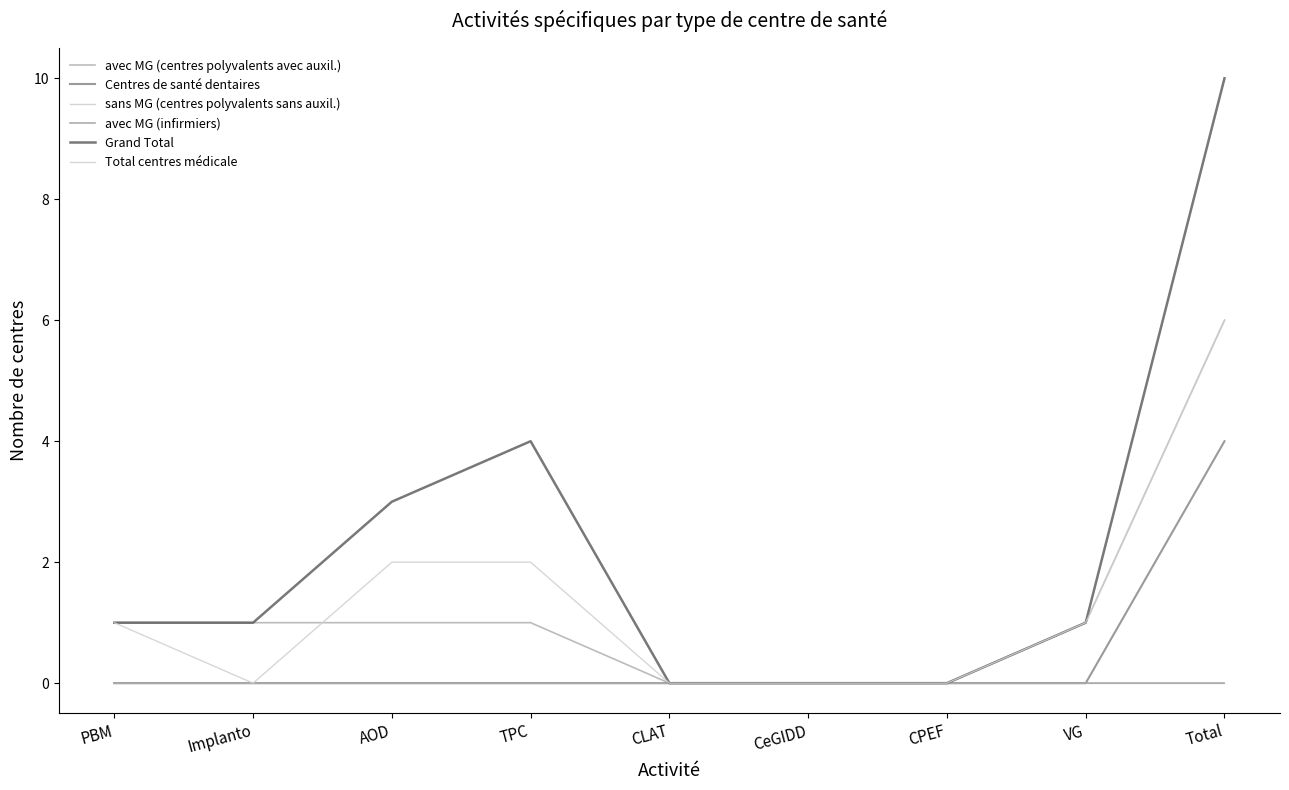

True or false: sans MG (centres polyvalents sans auxil.) has more than 1 points higher than both neighbors.

False